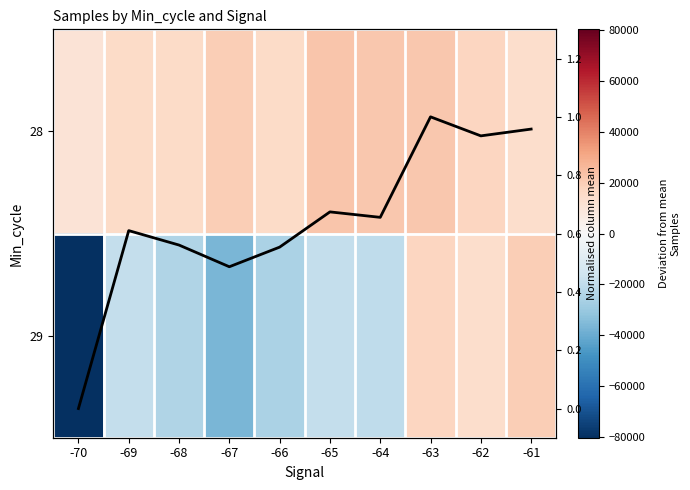

What is the difference between the maximum and minimum values in the Col mean (normalised) series?

1.0